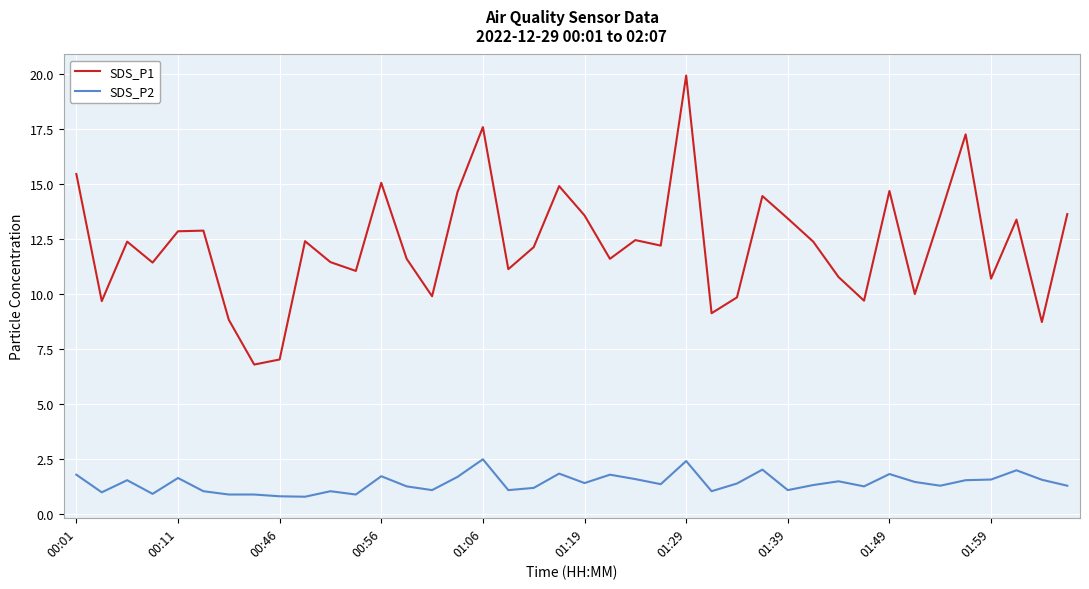

Which series has the largest total across all categories?

SDS_P1